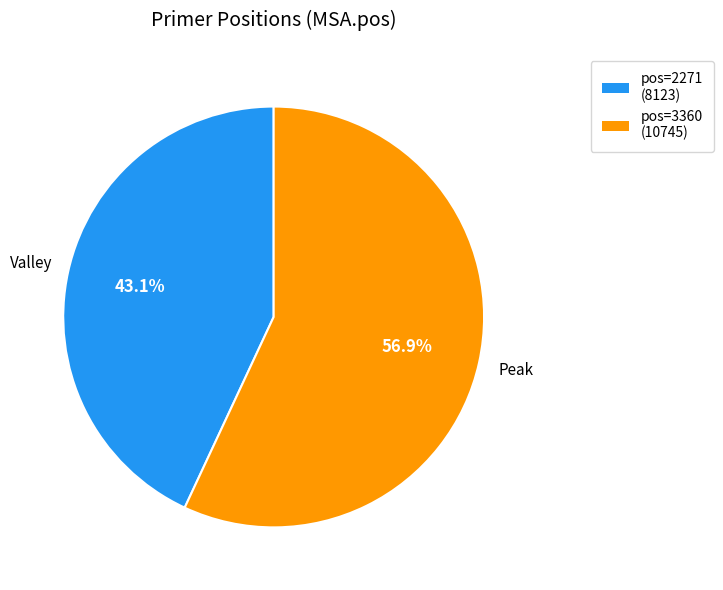

What portion of the pie excludes pos=2271 (8123)?

56.9%